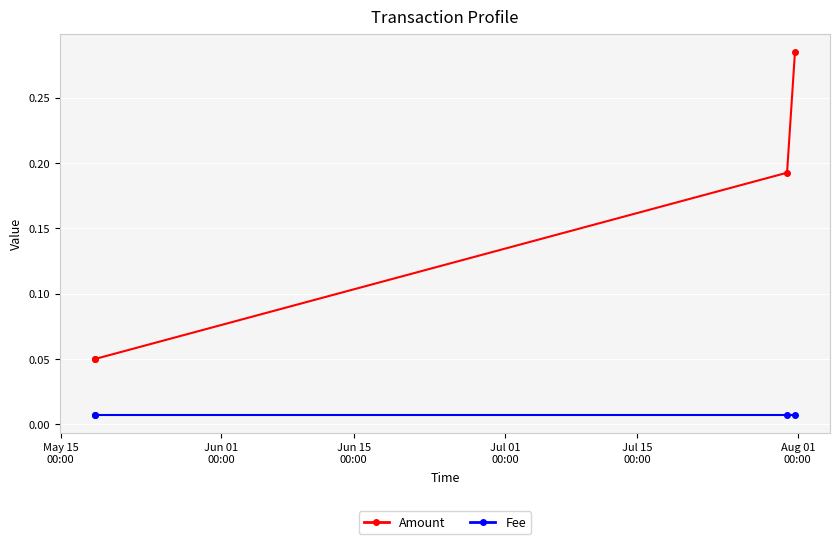

List the series in order of their peak value, lowest first.

Fee, Amount